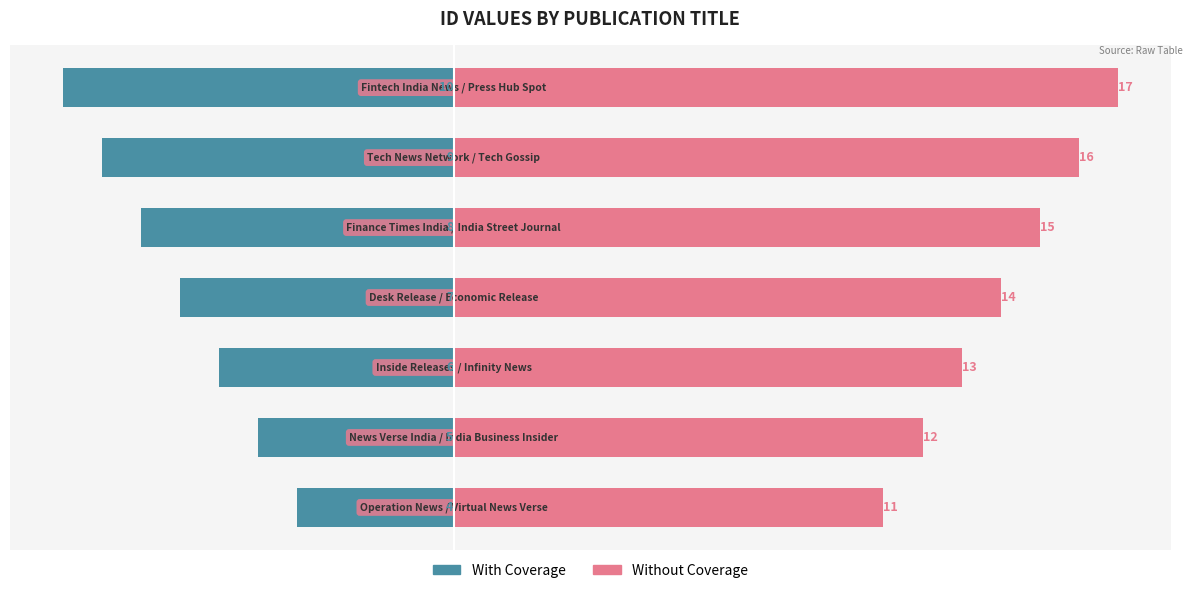

Rank the categories by Without Coverage value from highest to lowest.

6, 5, 4, 3, 2, 1, 0